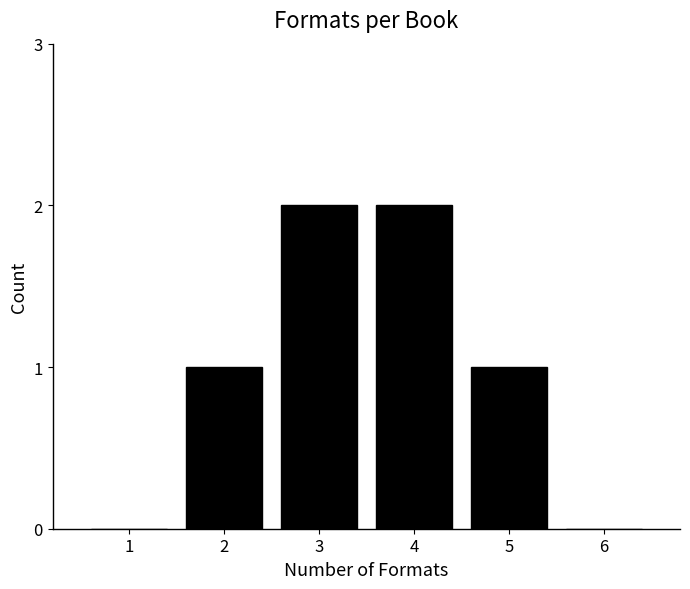

Reading right to left, what are all the values shown in this chart?

6=0	5=1	4=2	3=2	2=1	1=0